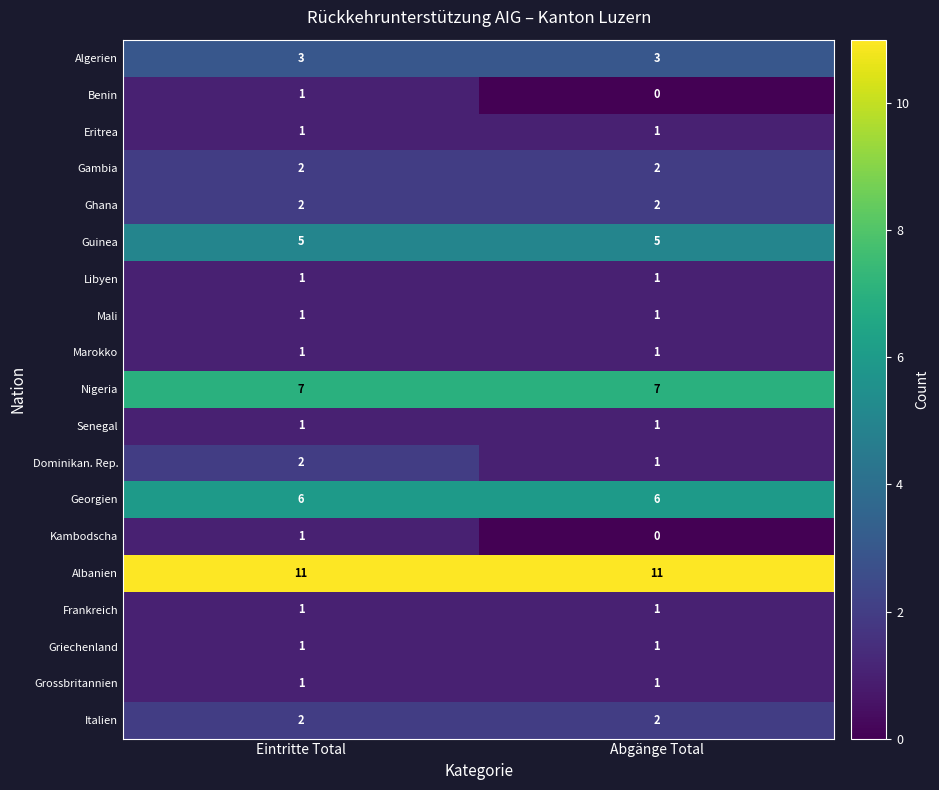

Is it true that Libyen equals 2 at Eintritte Total?

False